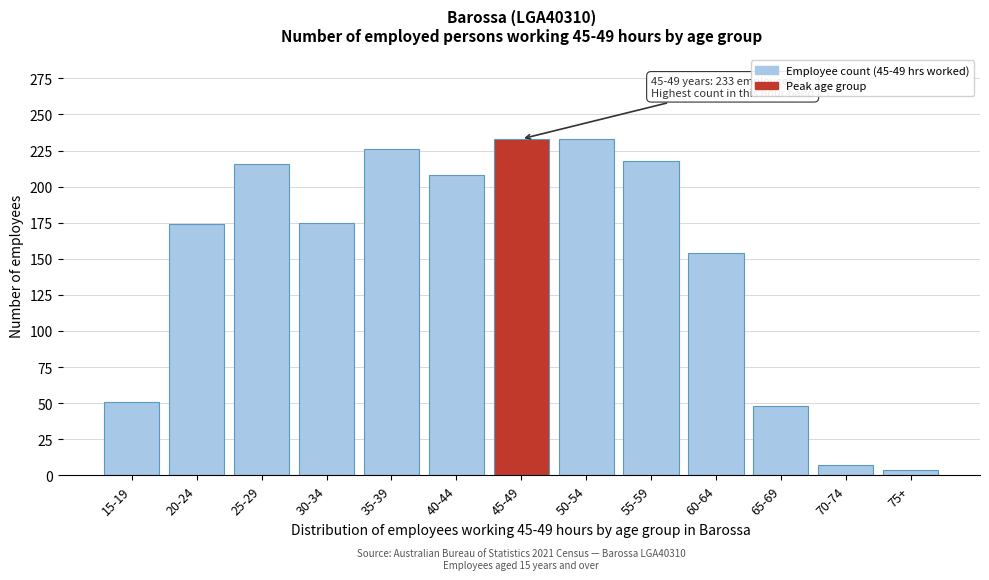

What is the change in value from 40-44 to 65-69?

-160